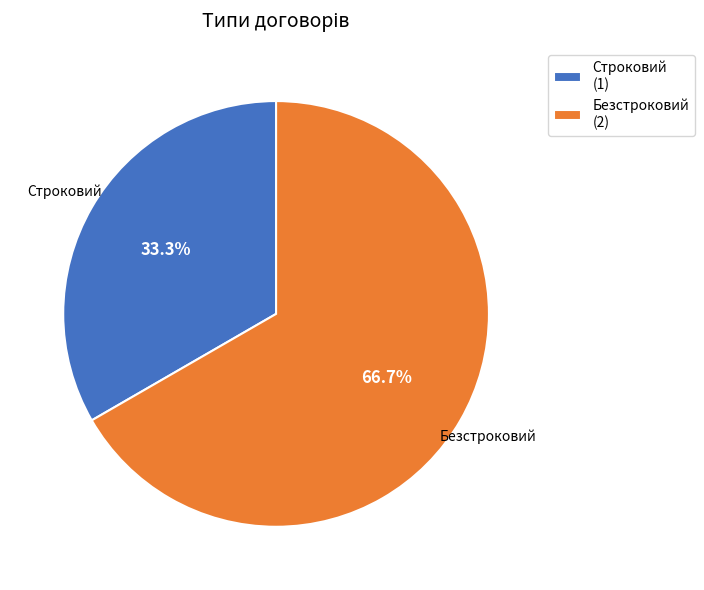

What portion of the pie excludes Безстроковий?

33.3%